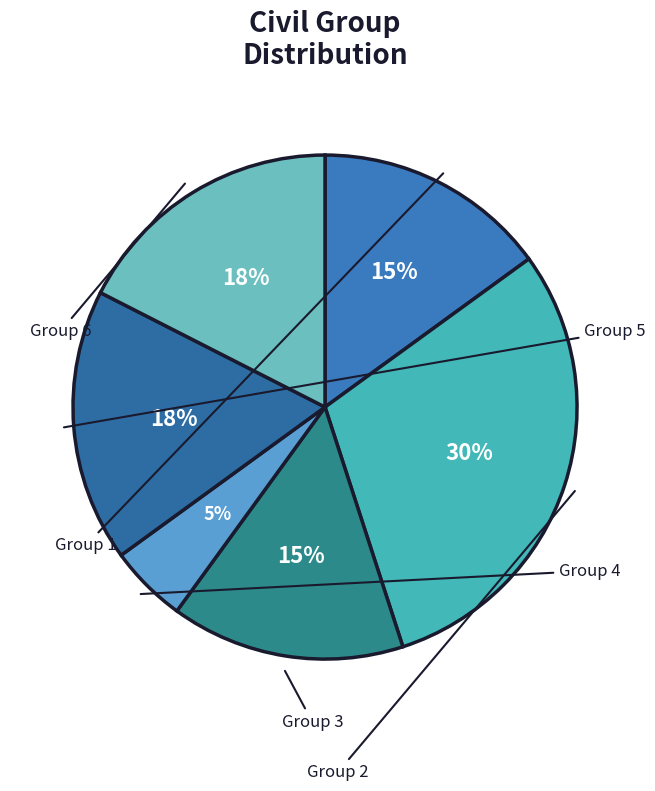

Count the number of slices in the pie.

6